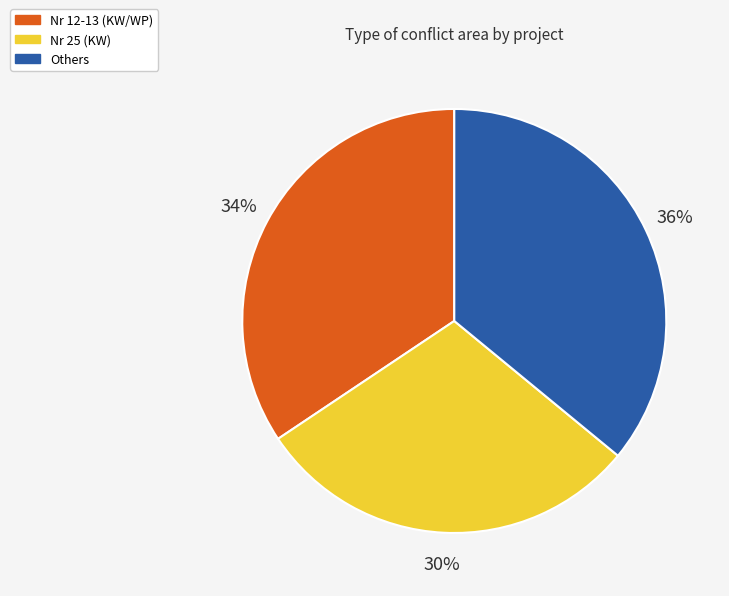

True or false: Nr 12-13 (KW/WP) accounts for 34% of the total.

True